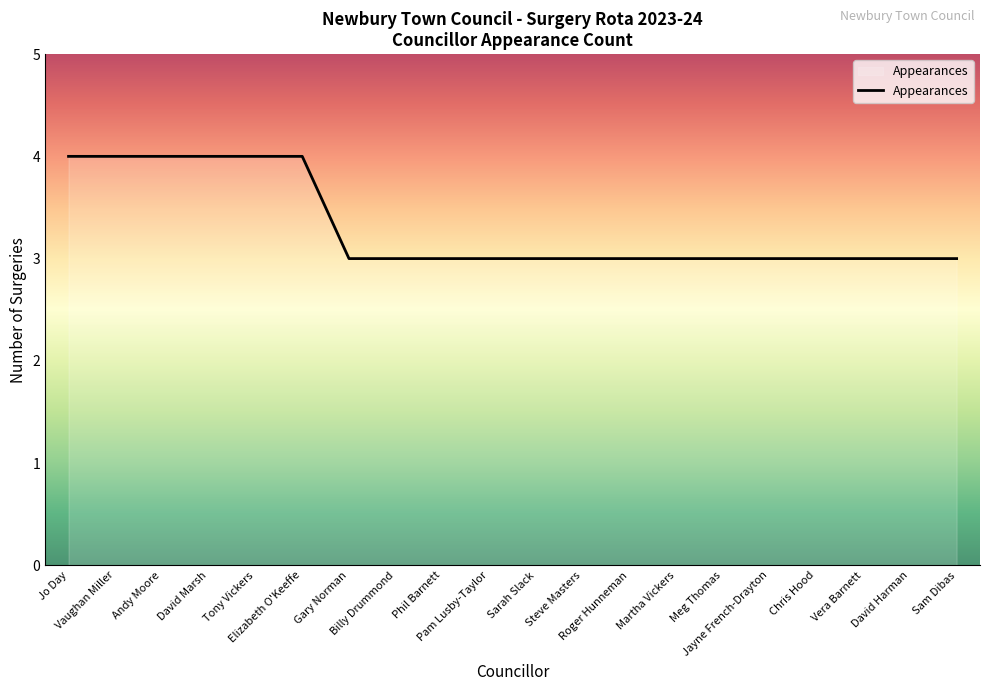

What is the maximum value shown in the chart?

4